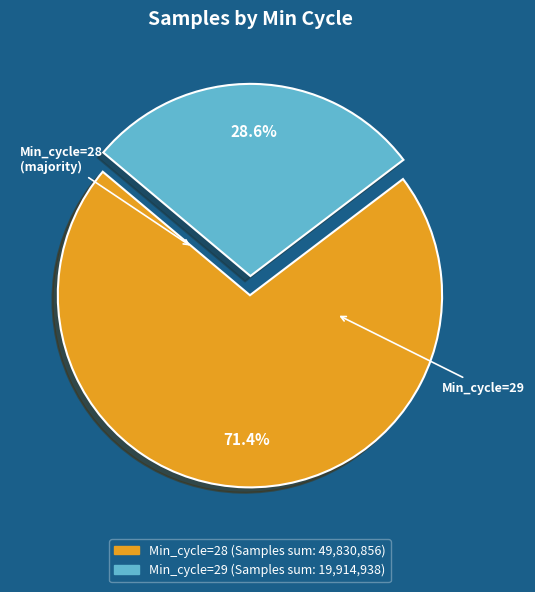

Is there any slice that represents more than half of the pie?

Yes